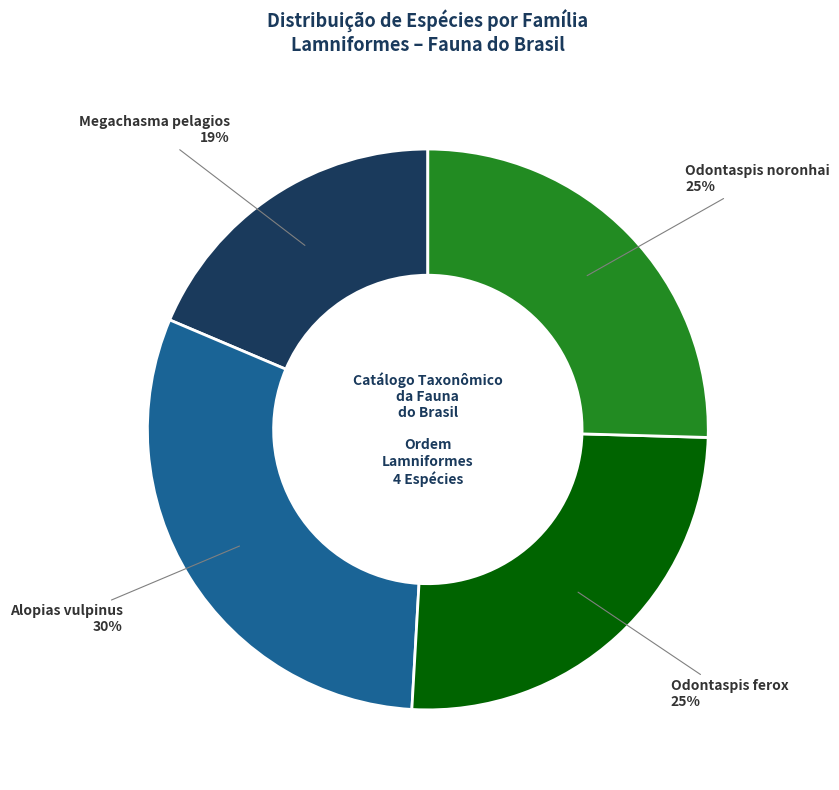

Is there a majority slice in this chart?

No